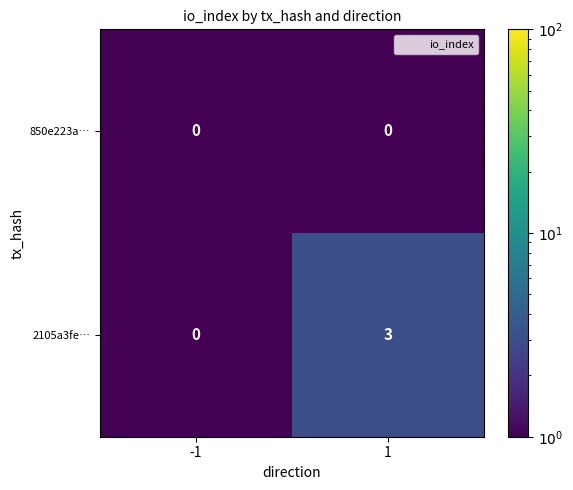

Which series has the largest total across all categories?

2105a3fe…